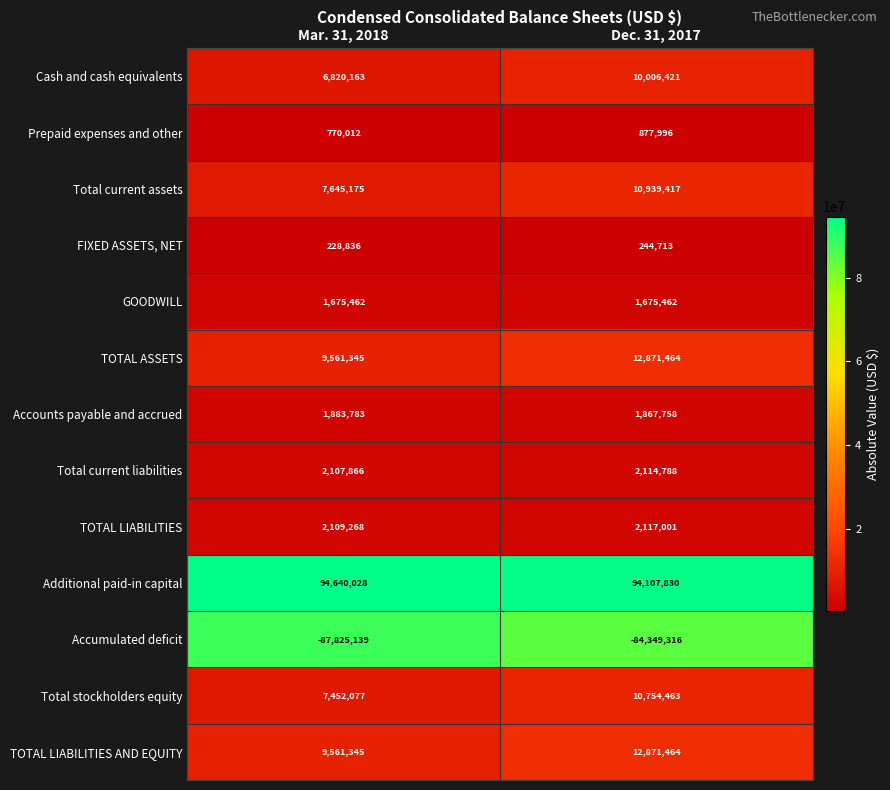

What is the sum of all TOTAL LIABILITIES AND EQUITY values?

22432809